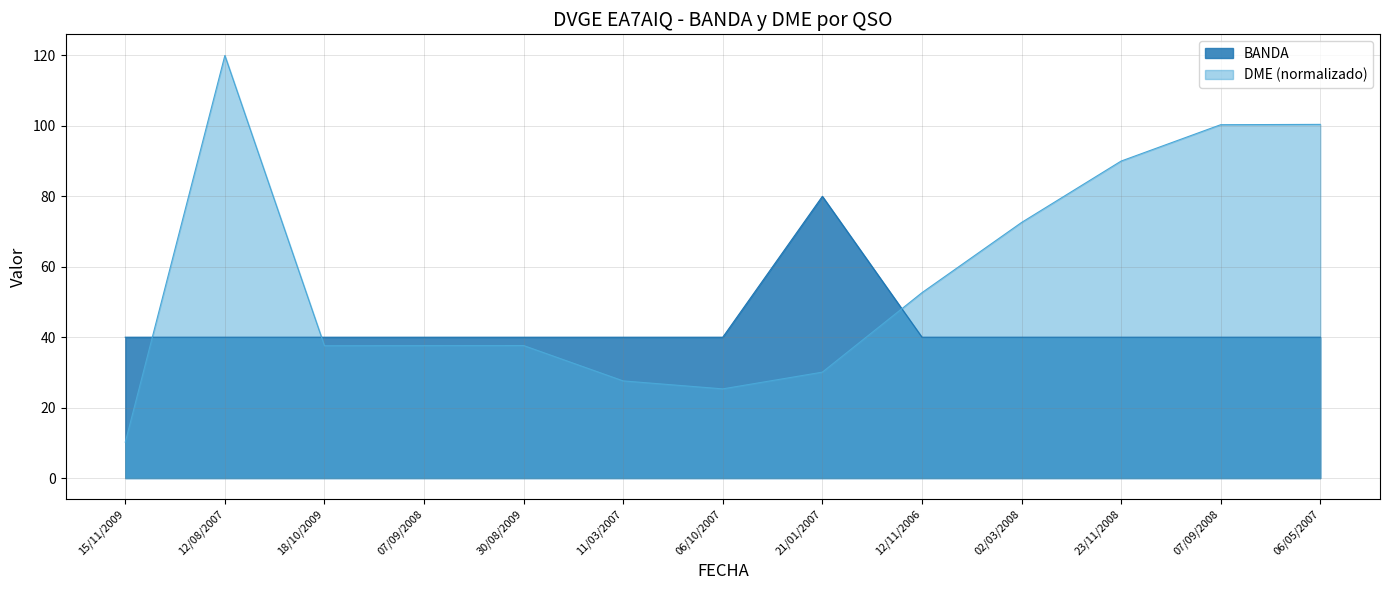

What is the label of the 13th point from the left?

06/05/2007